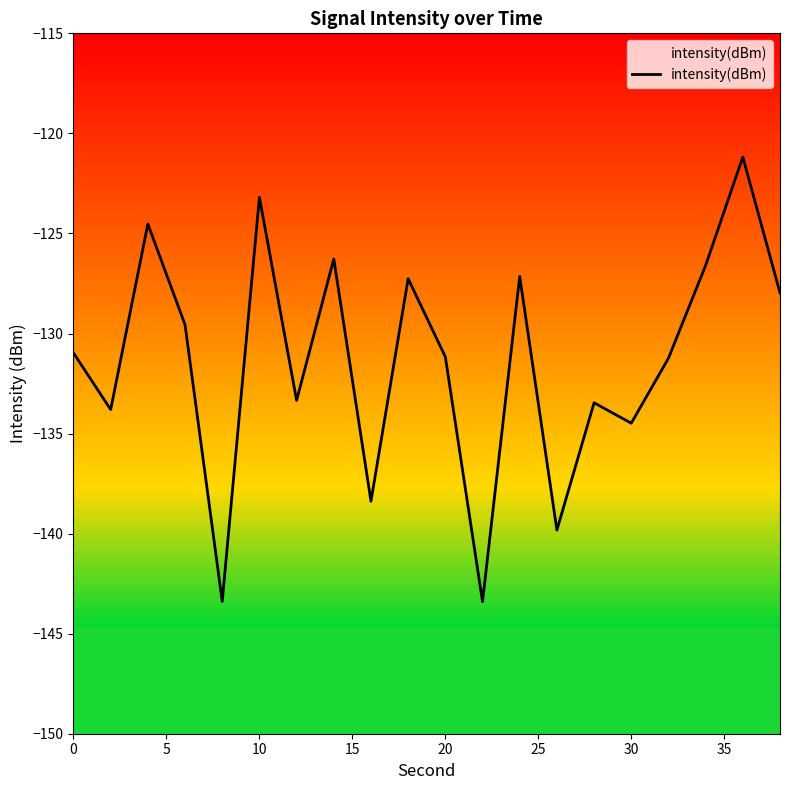

What is the greatest value displayed?

-121.2